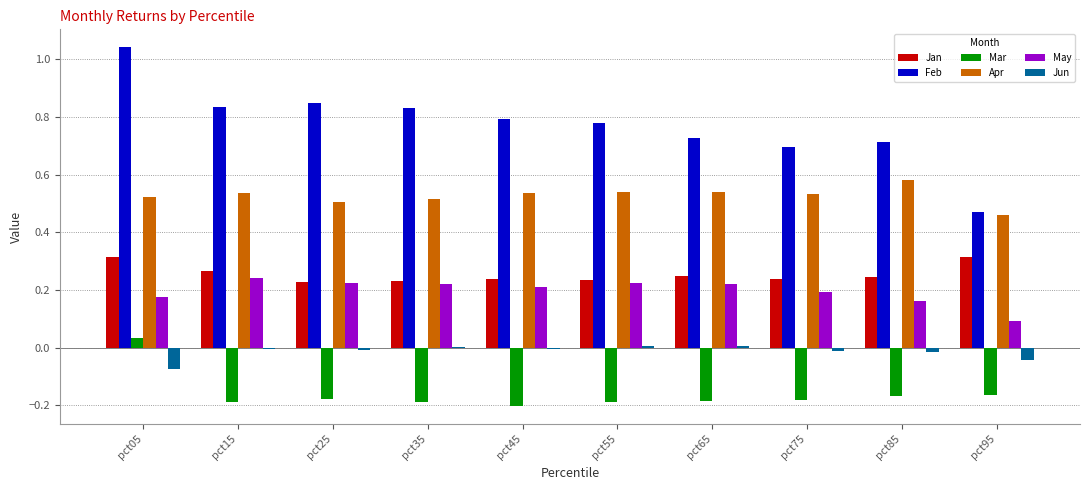

Is the value of Apr at pct55 greater than the value of Feb at pct15?

No